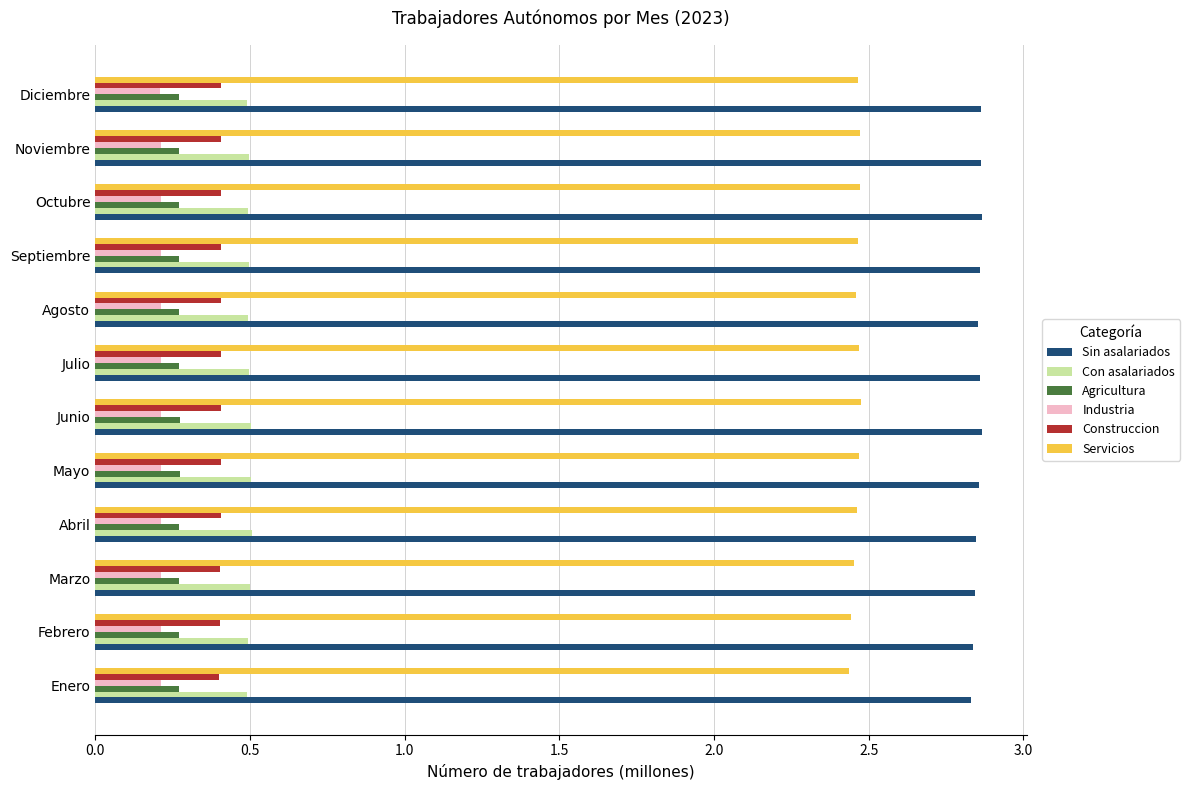

Is it true that Con asalariados equals 0.5 at Enero?

True